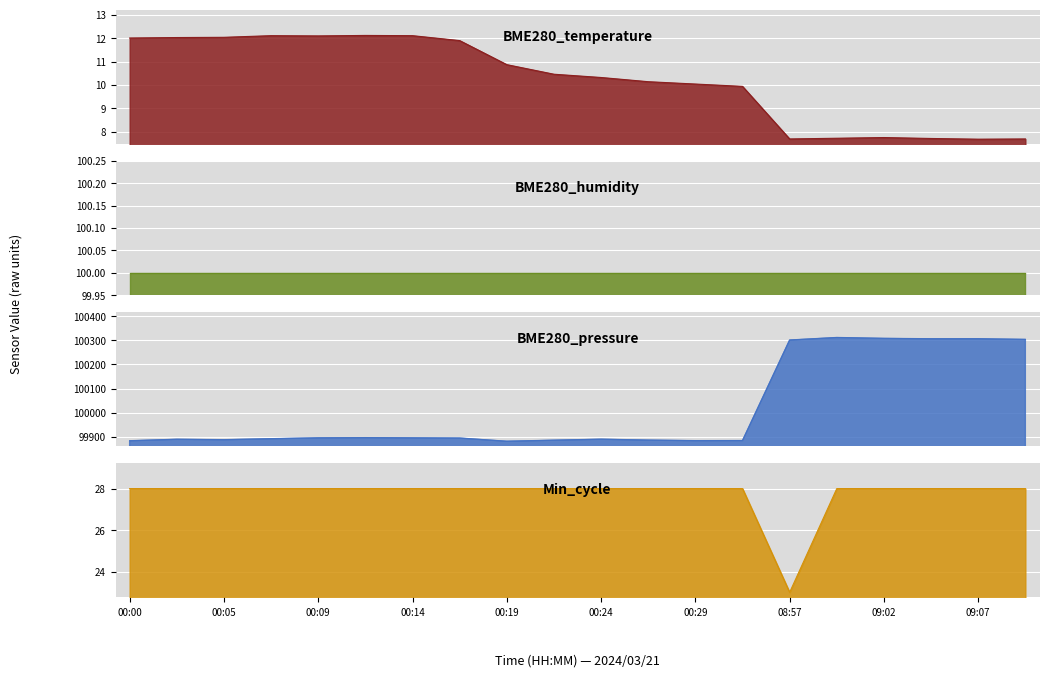

Is it true that Min_cycle equals 28.0 at 00:05?

True